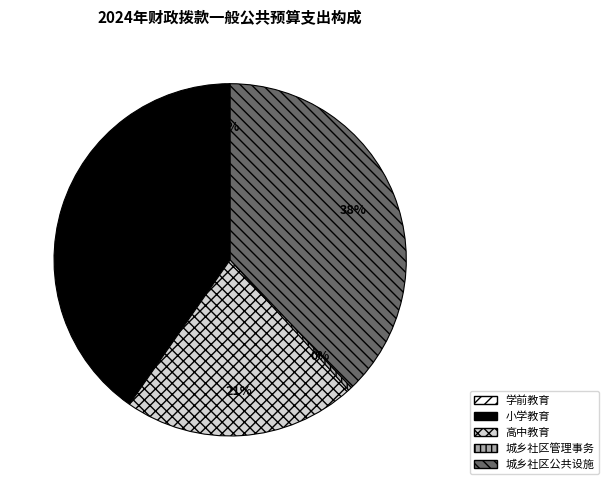

Approximately how many times larger is the value at 高中教育 compared to 城乡社区公共设施?

0.6